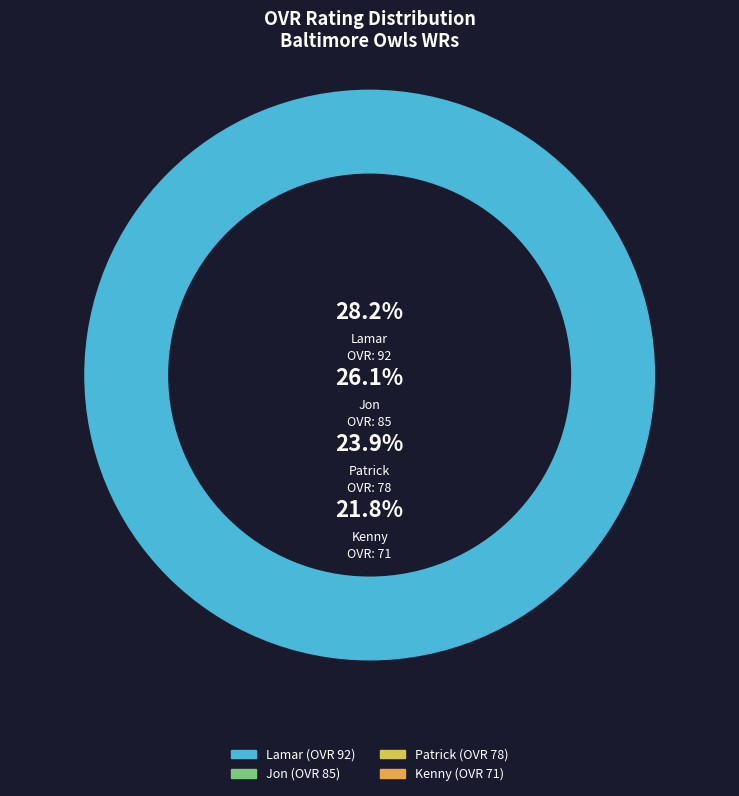

Is the sum of Jon and Lamar greater than half?

Yes